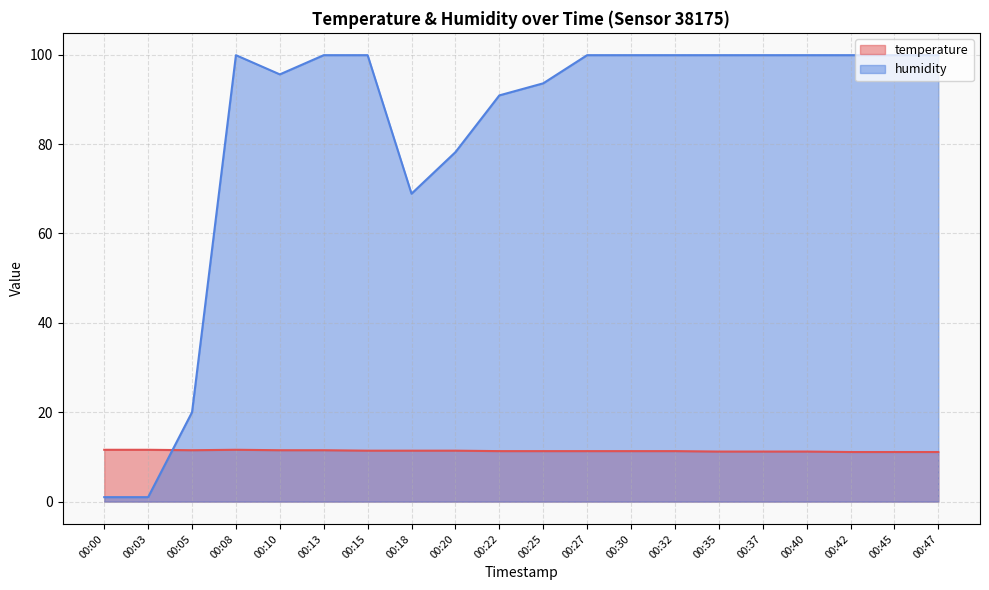

What is the average value of the humidity series?

82.4